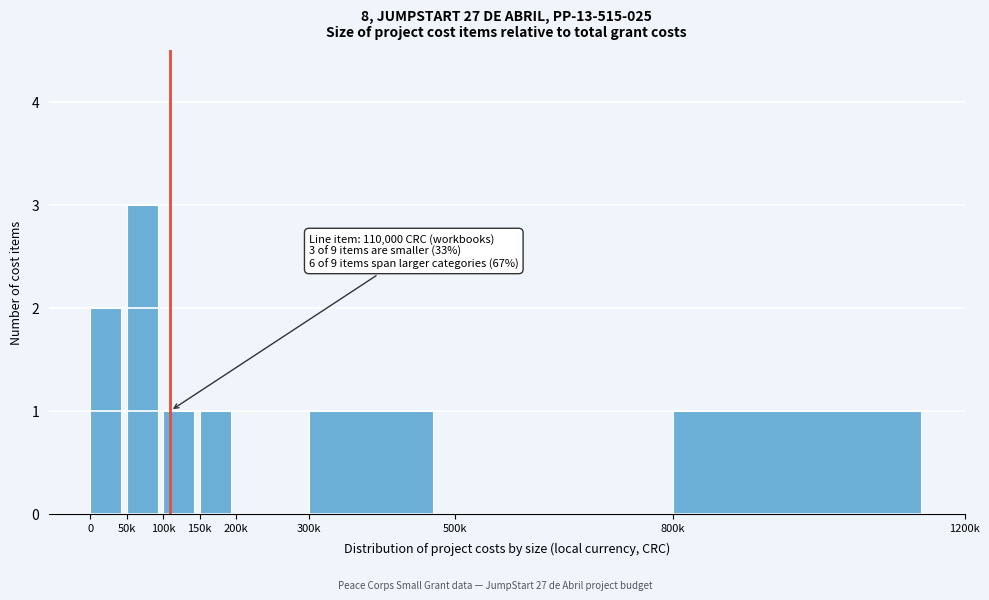

Reading right to left, transcribe all the data shown in this chart.

800k=1	500k=0	300k=1	200k=0	150k=1	100k=1	50k=3	0=2